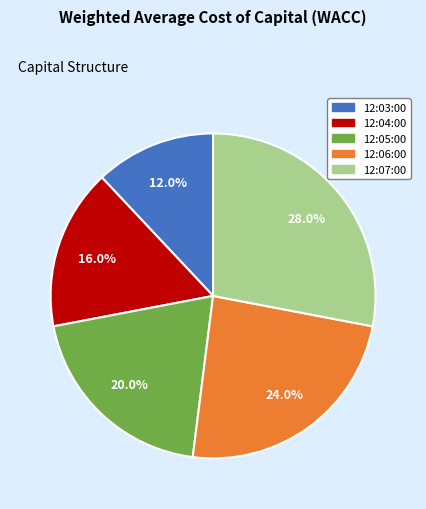

To the nearest percent, what percentage of the pie is 12:04:00?

16%